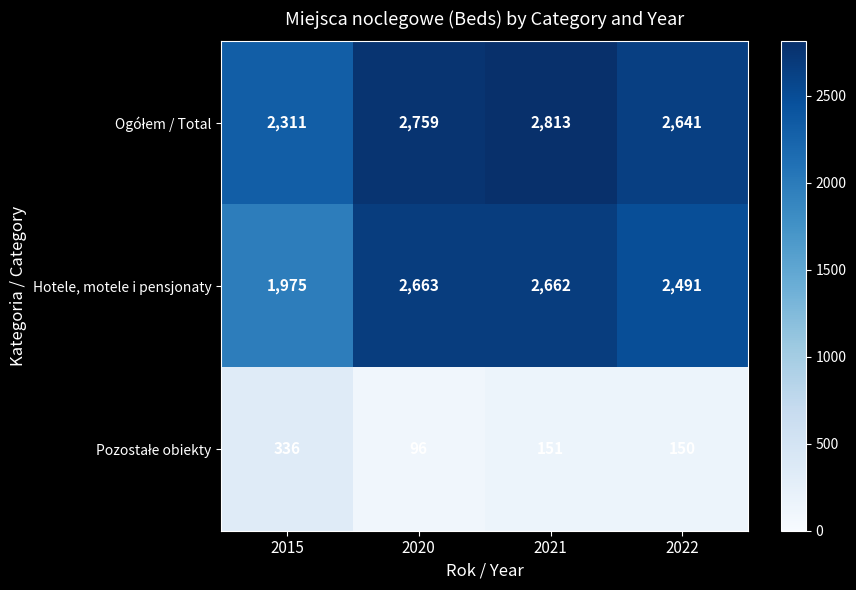

Which series has the largest range (max minus min)?

Hotele, motele i pensjonaty